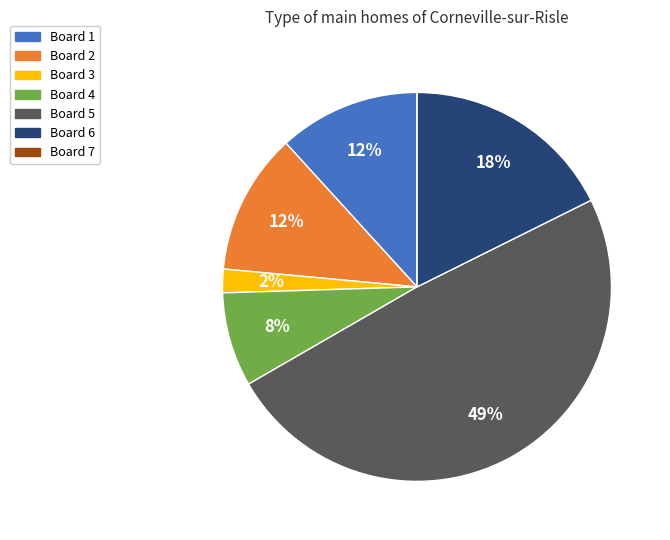

Which has a higher value, Board 1 or Board 6?

Board 6